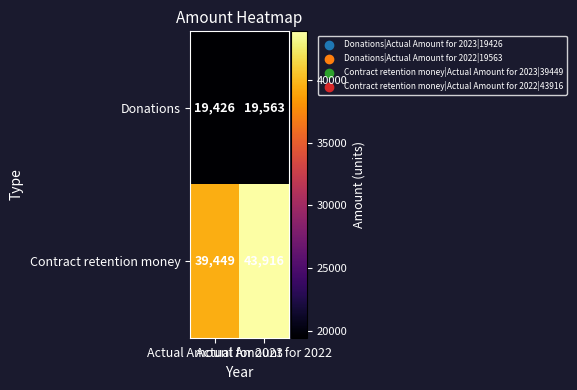

What is the difference between the maximum and minimum values in the Donations series?

137